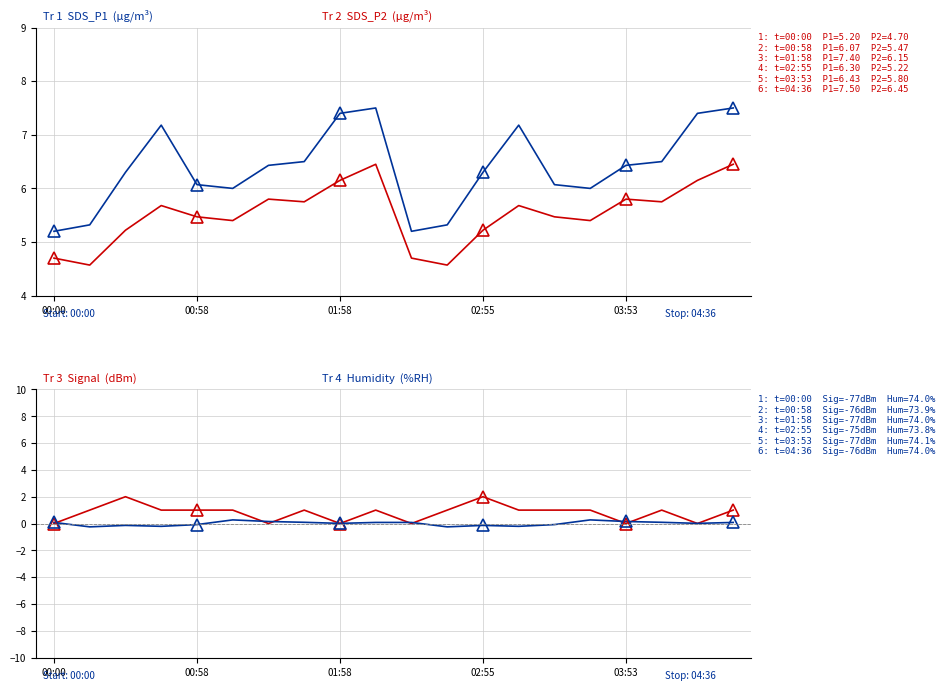

True or false: SDS_P1 and Humidity (centred) cross at least once.

False